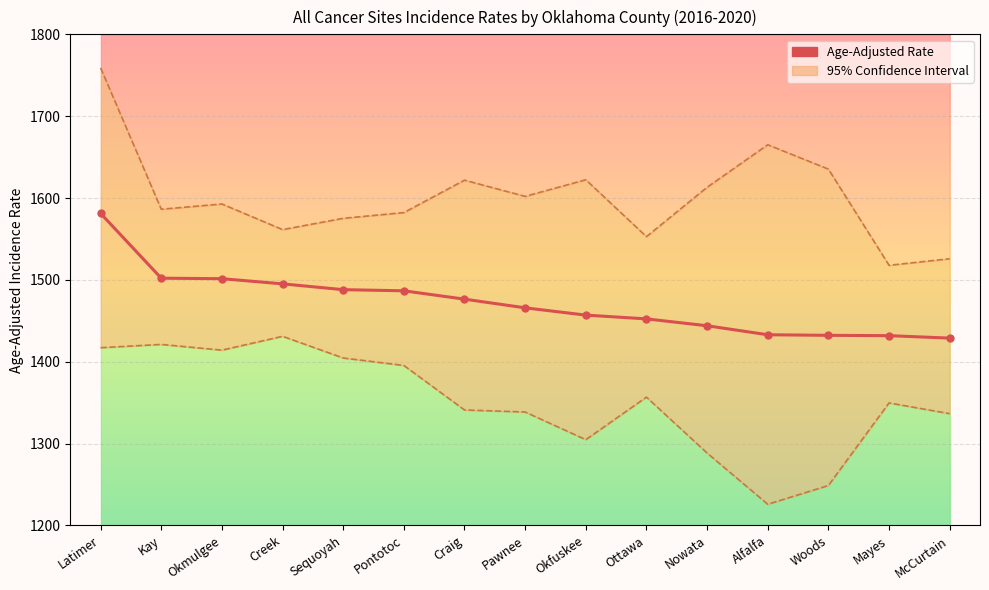

True or false: the data has more than 2 interior local peaks.

False